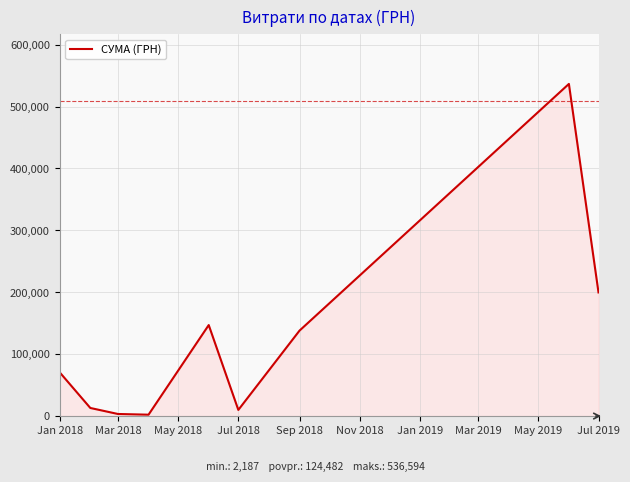

True or false: there are more than 2 points higher than both neighbors.

False